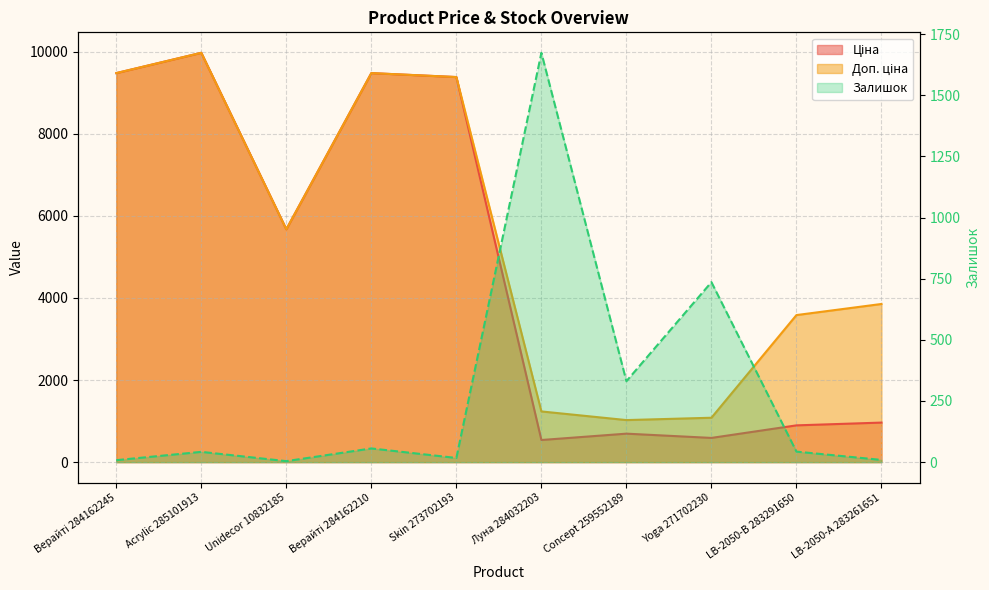

What is the difference between the Ціна values at Луна 284032203 and Acrylic 285101913?

9436.0